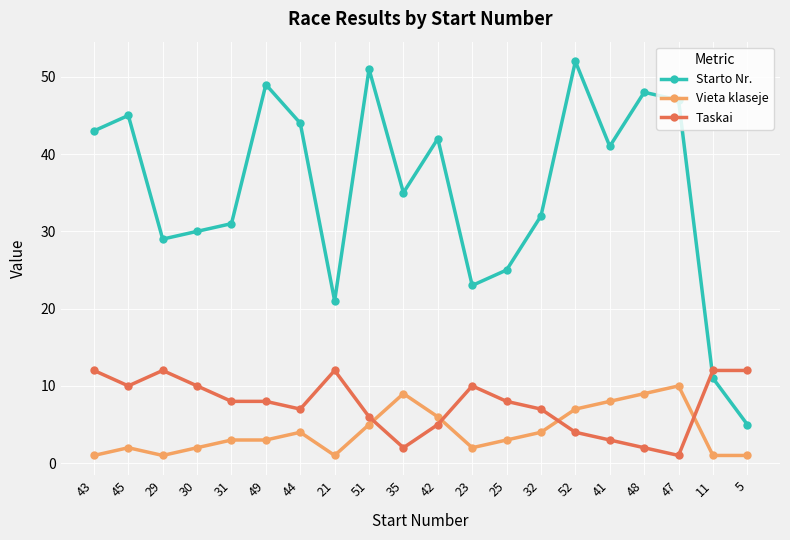

Which series has the widest spread of values?

Starto Nr.